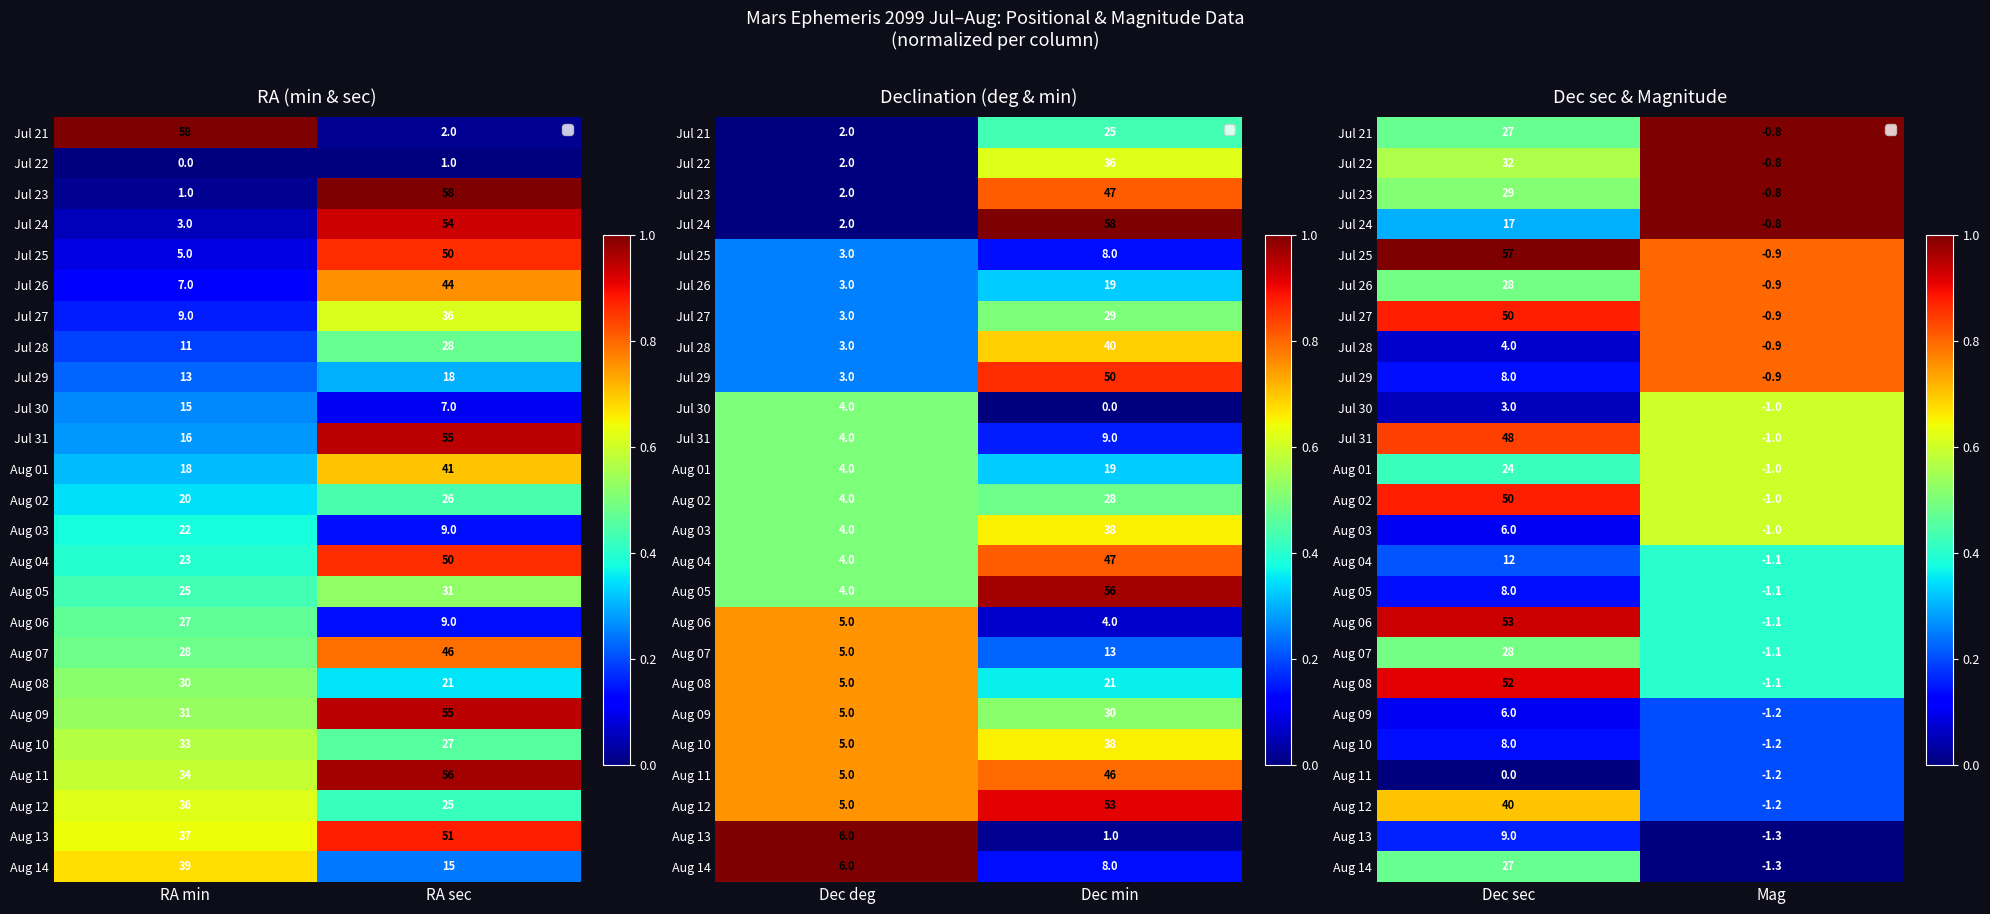

How many series are shown in this chart?

25